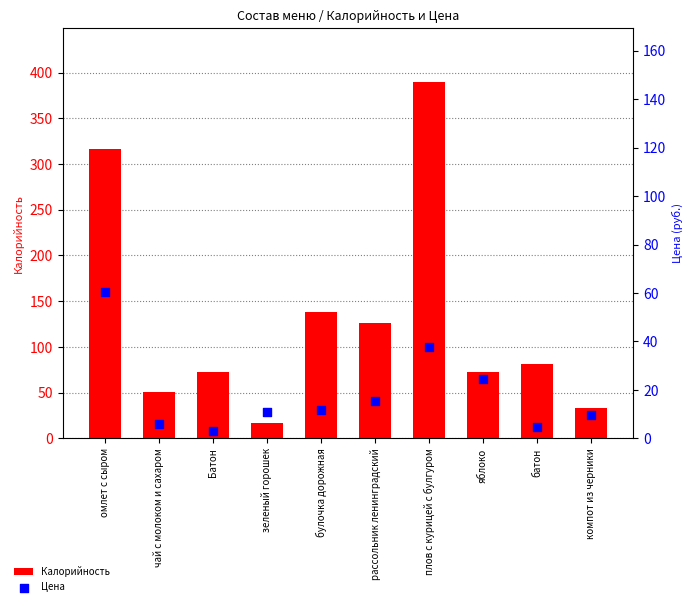

At which category is the sum across all series the highest?

плов с курицей с булгуром